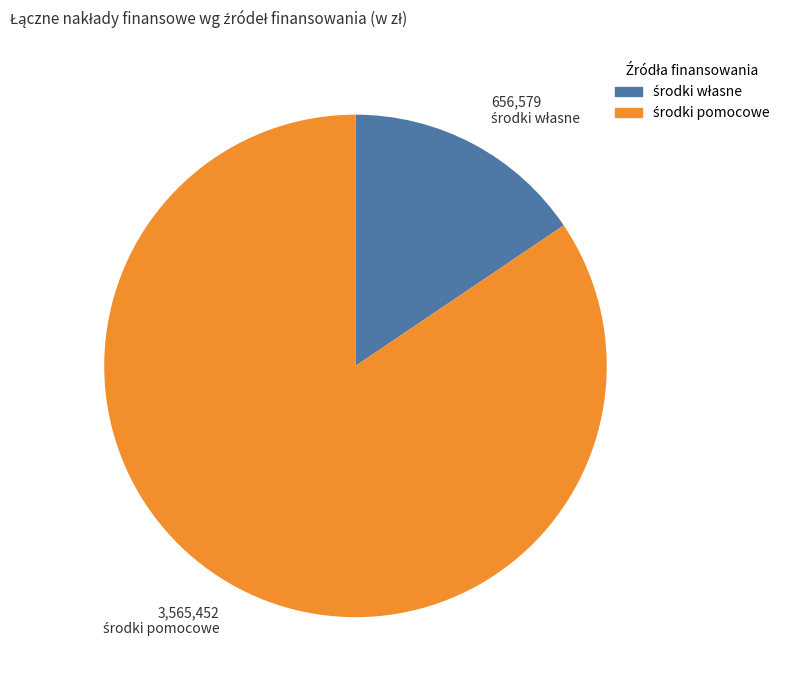

Is there any slice that represents more than half of the pie?

Yes